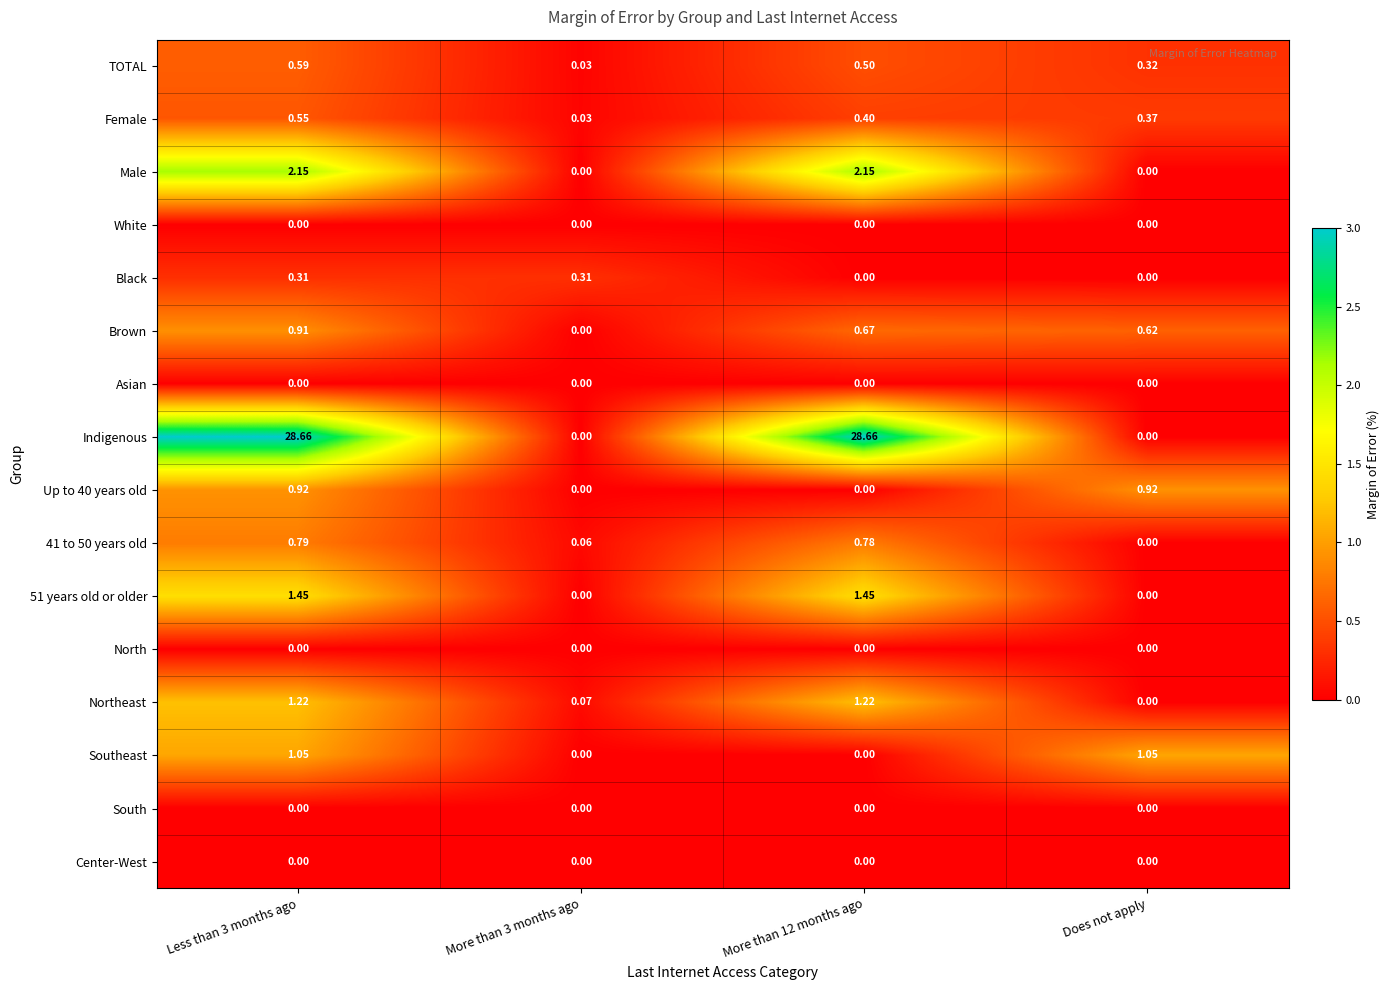

Which series changed the most between Less than 3 months ago and Does not apply?

Indigenous